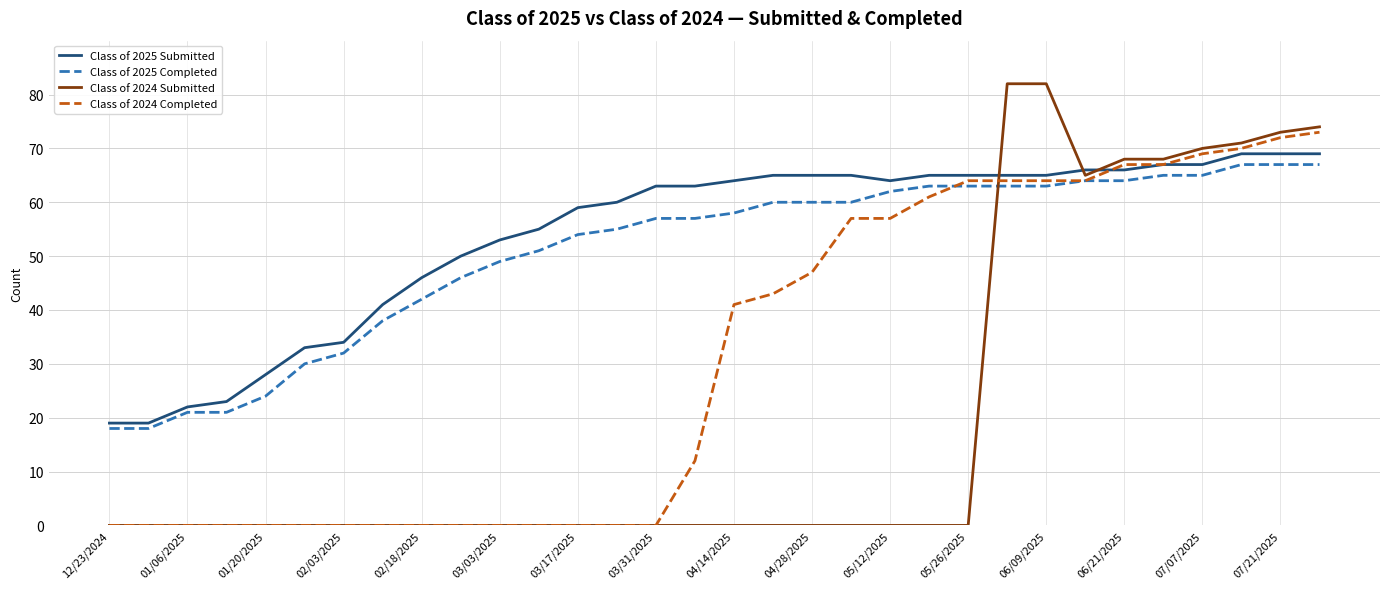

Is this an area chart (filled region under the line)?

No